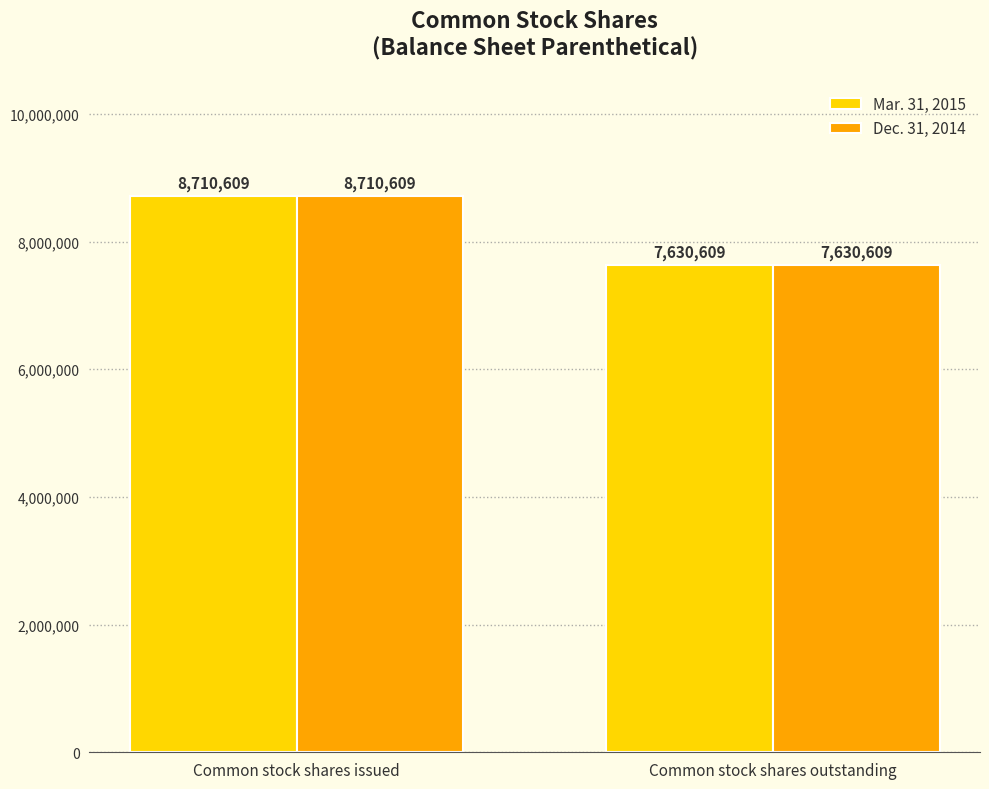

At which label does Dec. 31, 2014 reach its minimum?

Common stock shares outstanding